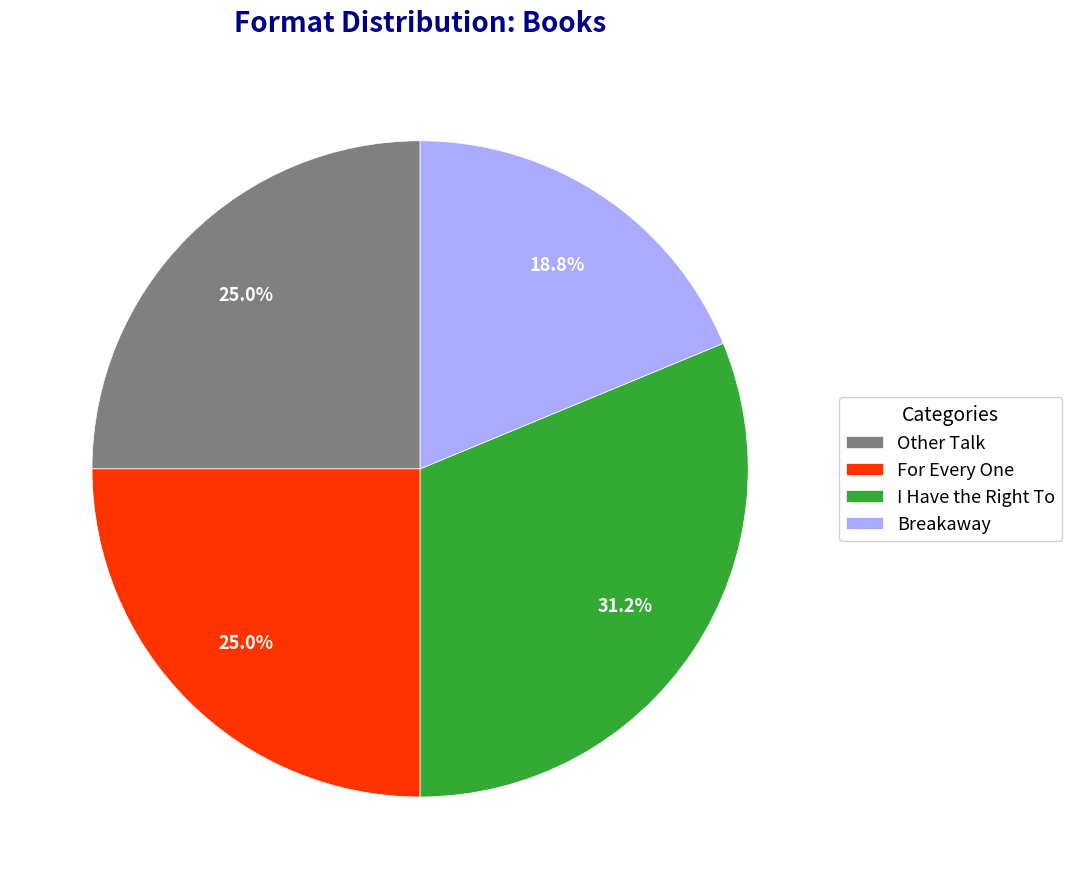

Which category has the biggest portion of the pie?

I Have the Right To